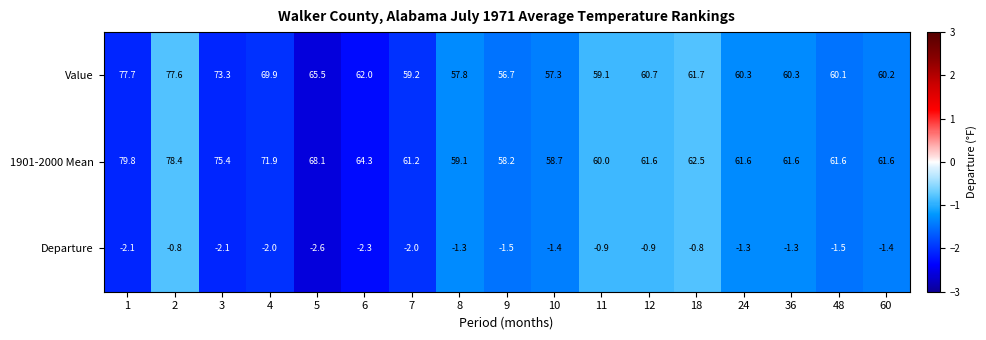

List the series in order of their peak value, lowest first.

Departure, Value, 1901-2000 Mean